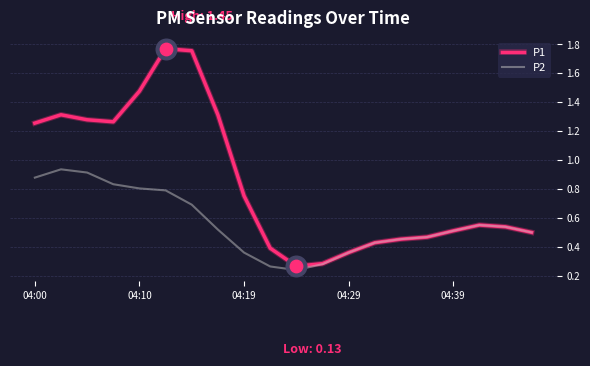

Which series has the largest total across all categories?

P1